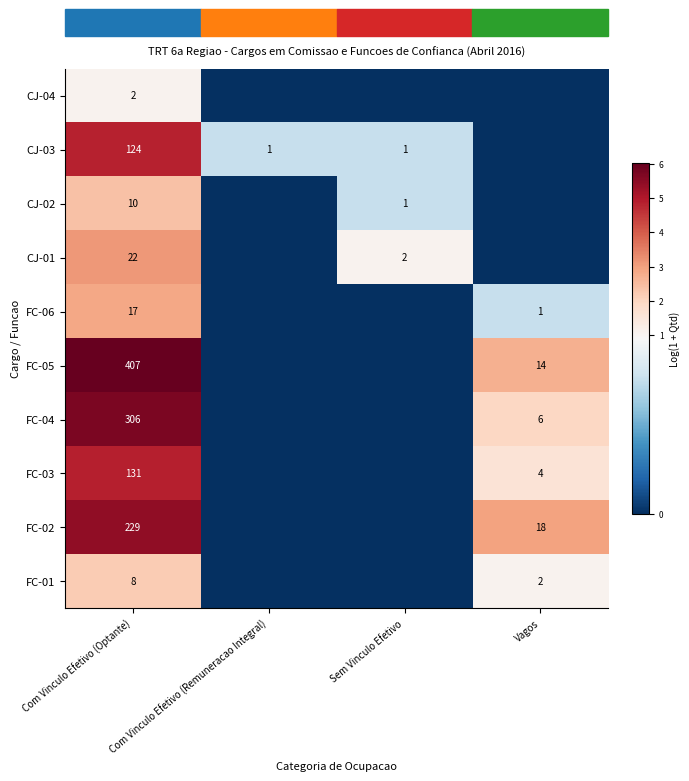

What is the sum of the FC-04 values at Com Vinculo Efetivo (Optante) and Vagos?

312